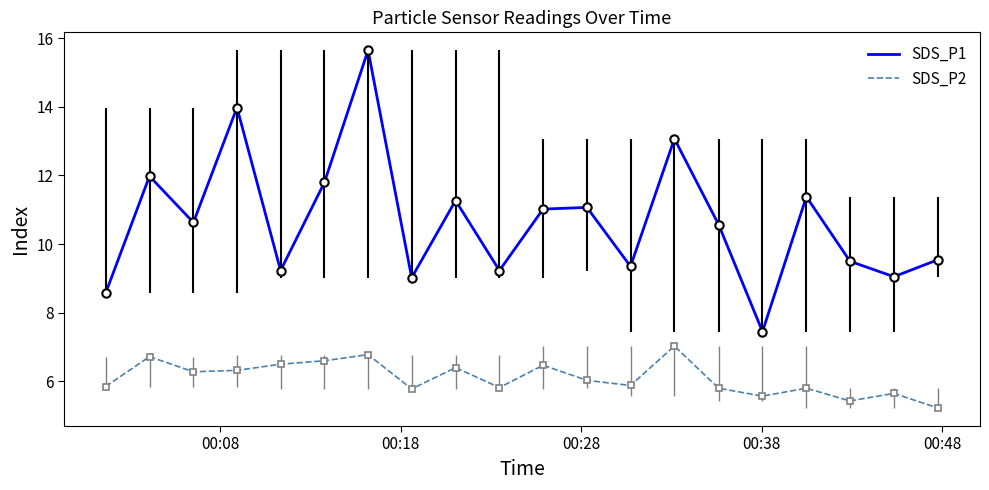

Which series has the largest total across all categories?

SDS_P1